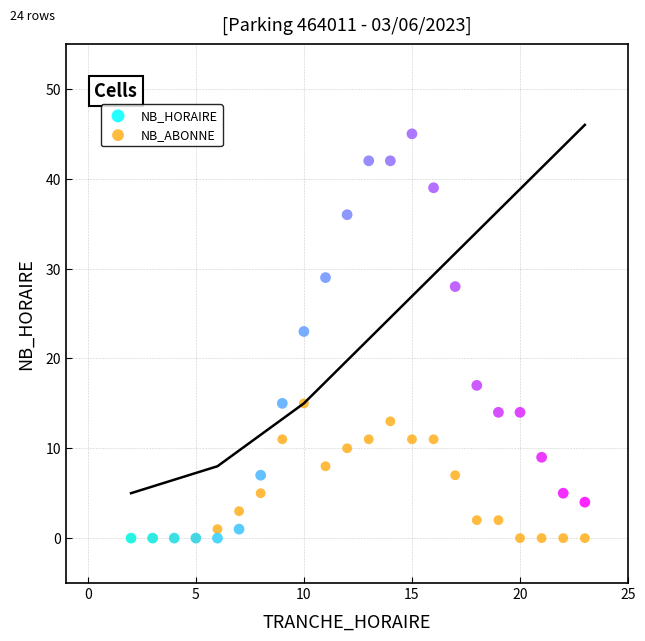

In the NB_HORAIRE series, what Y value is closest to 22?

23